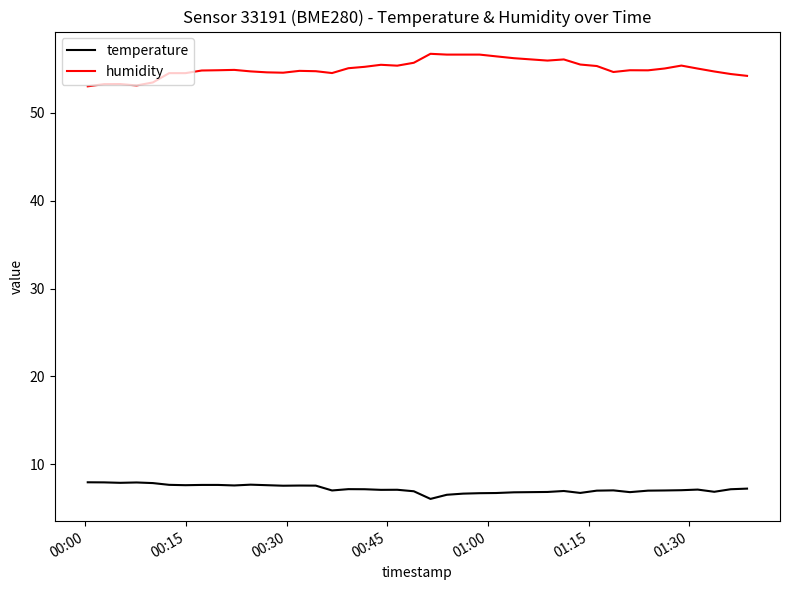

List the series in order of their peak value, highest first.

humidity, temperature